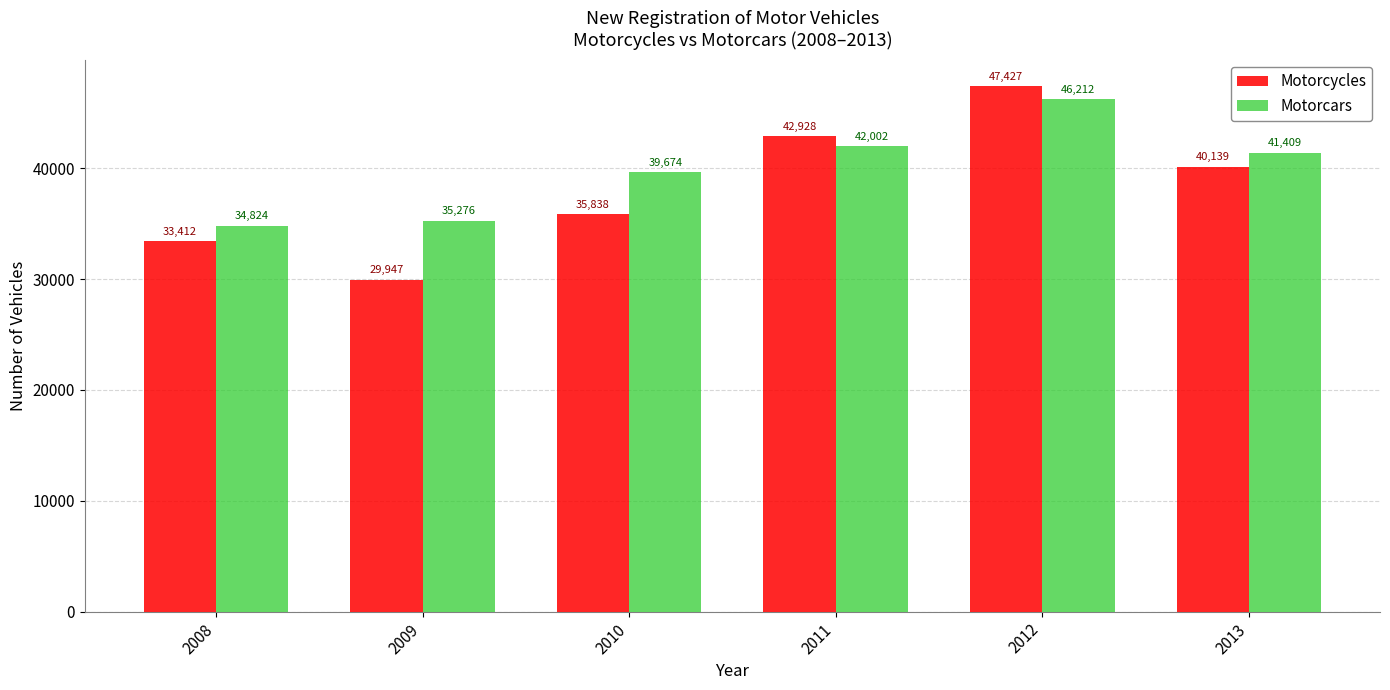

What is the sum of all Motorcars values?

239397